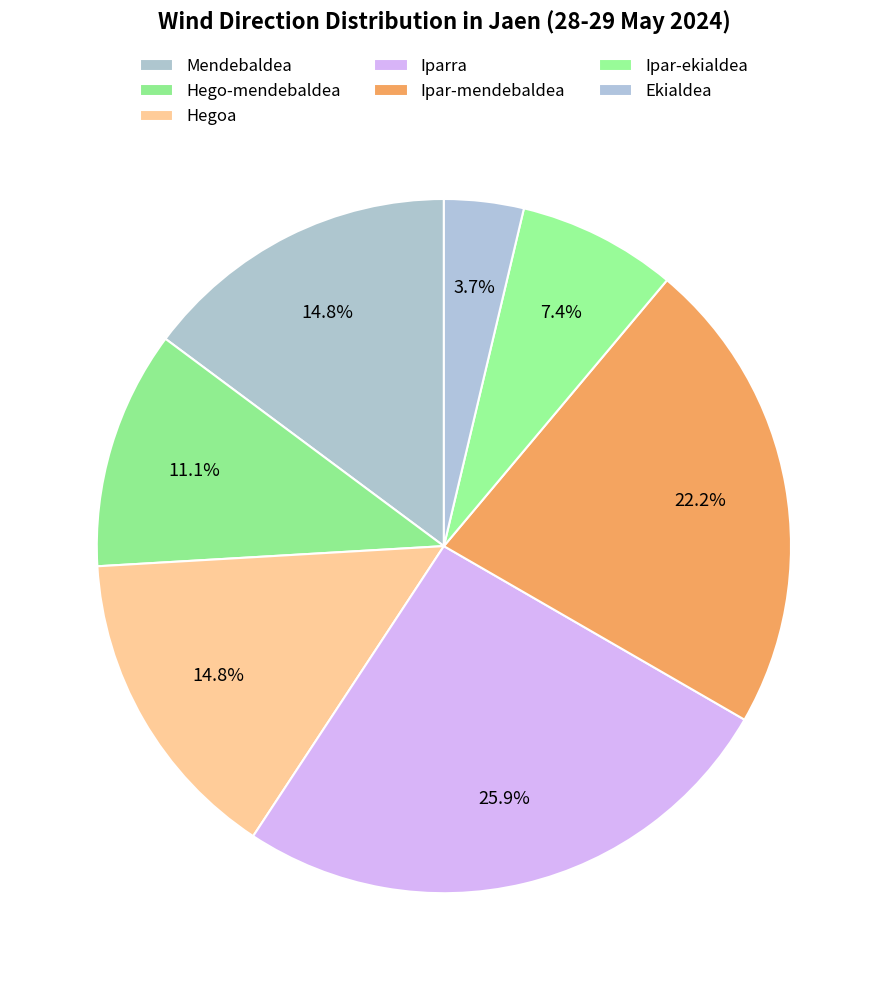

Between Hego-mendebaldea and Ekialdea, which is larger?

Hego-mendebaldea